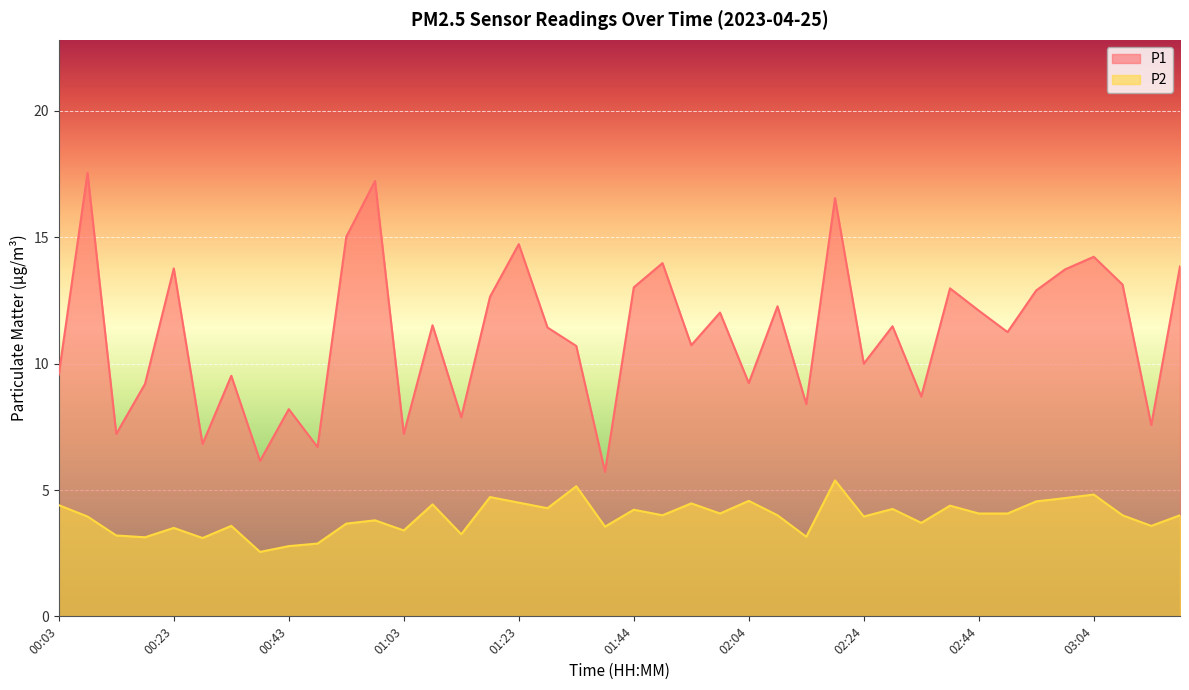

True or false: P2 has more than 1 points higher than both neighbors.

True